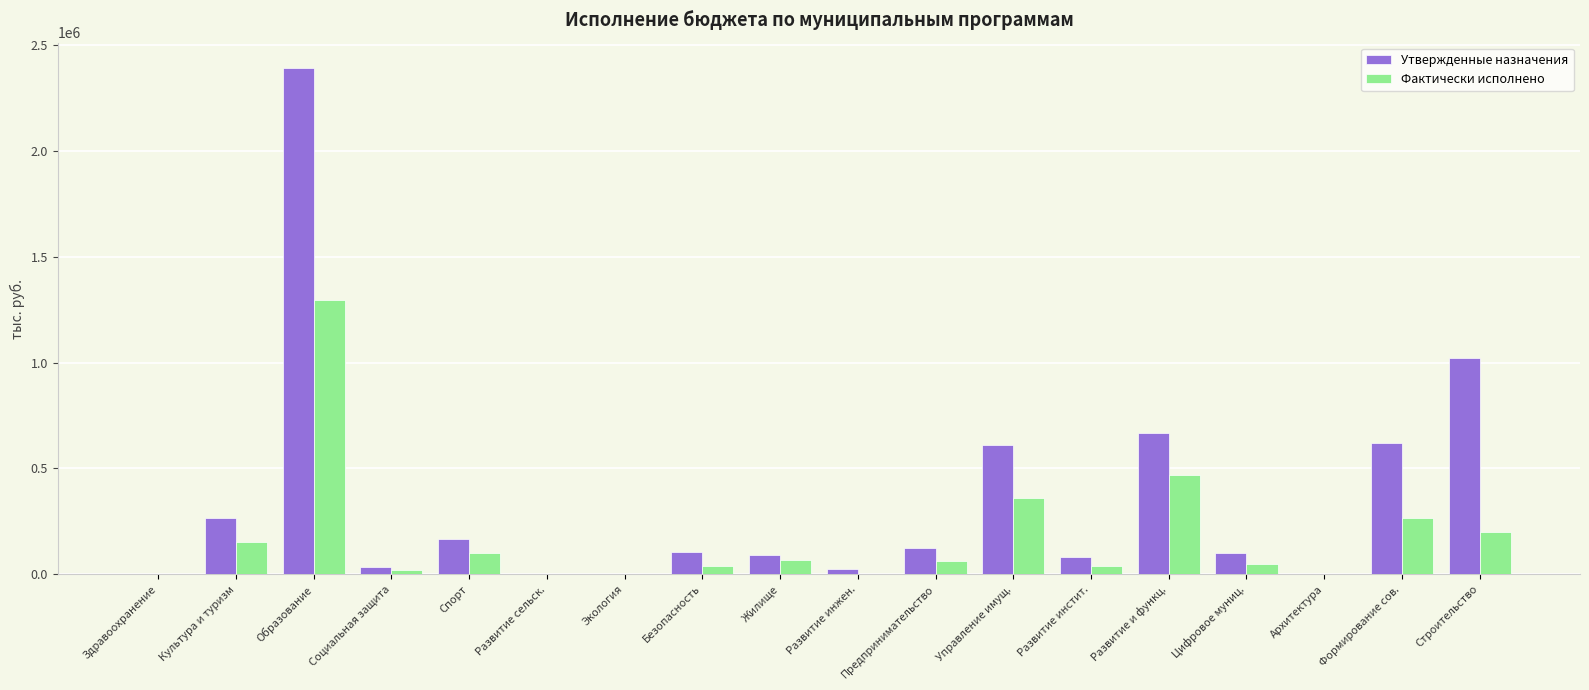

Read the Фактически исполнено value at Цифровое муниц..

50179.0